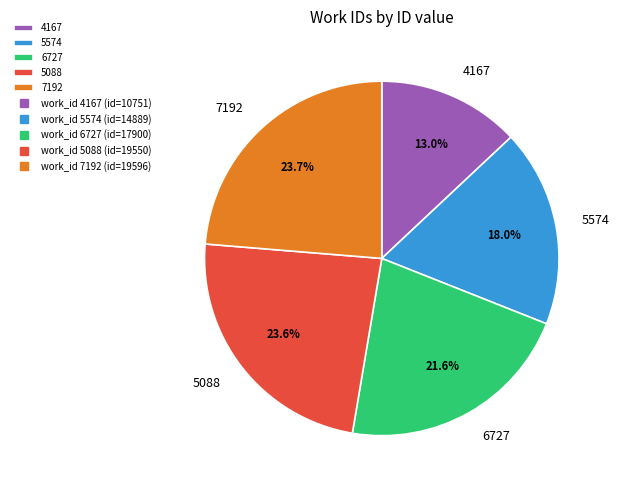

What portion of the pie excludes 7192?

76.3%